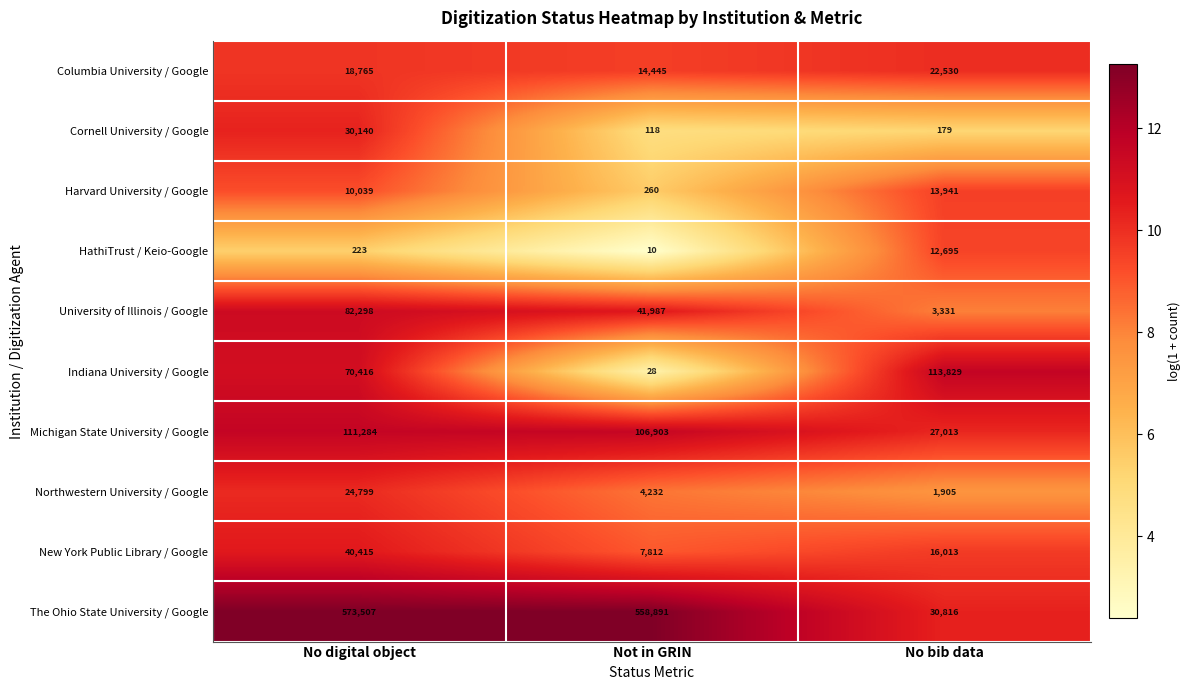

List the labels in order of Michigan State University / Google value, smallest first.

No bib data, Not in GRIN, No digital object